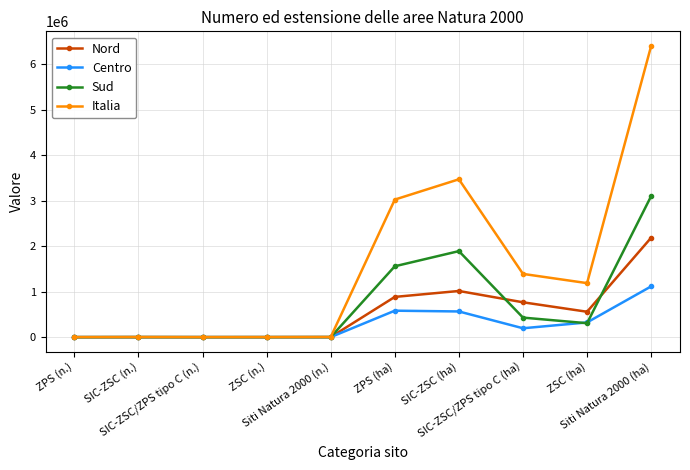

Rank the series by their maximum value, from lowest to highest.

Centro, Nord, Sud, Italia